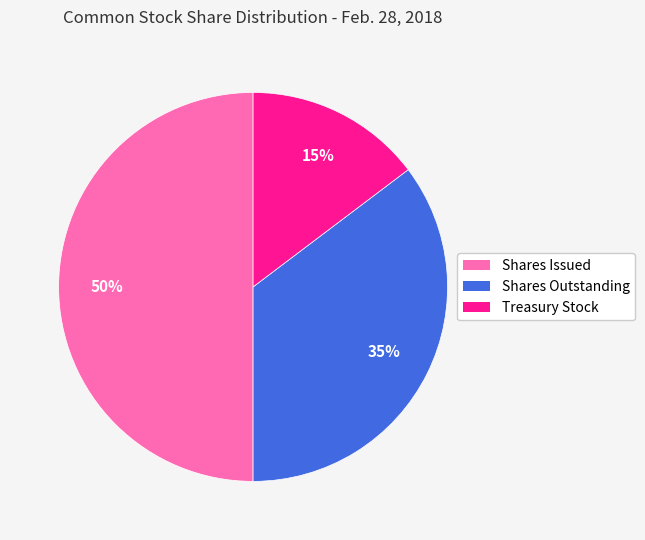

To the nearest percent, what portion does Shares Outstanding represent?

35%